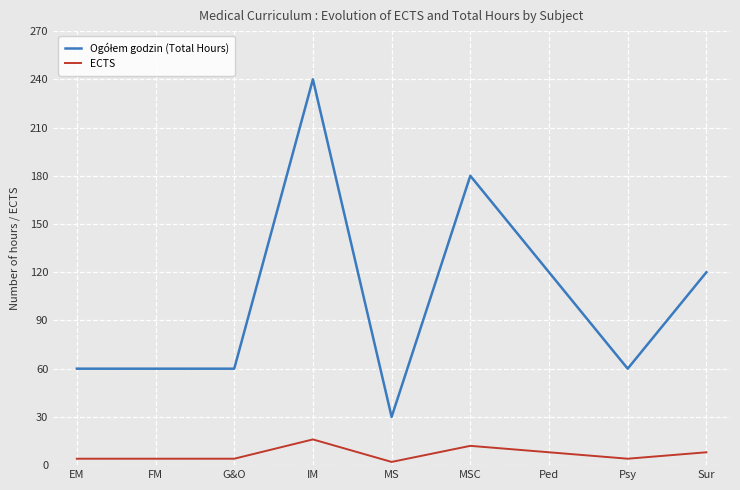

What is the average value of the ECTS series?

7